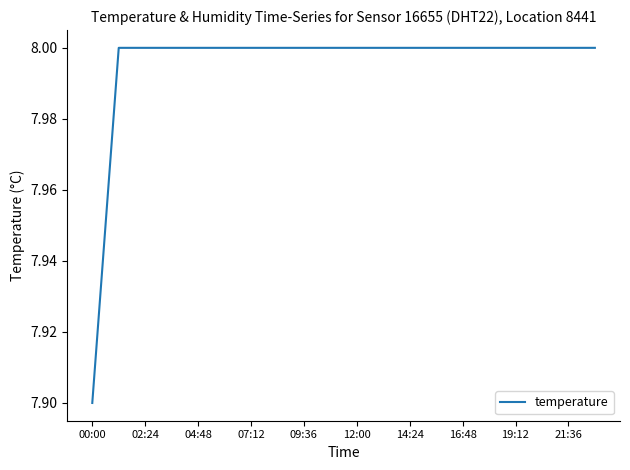

What is the smallest value displayed?

7.9